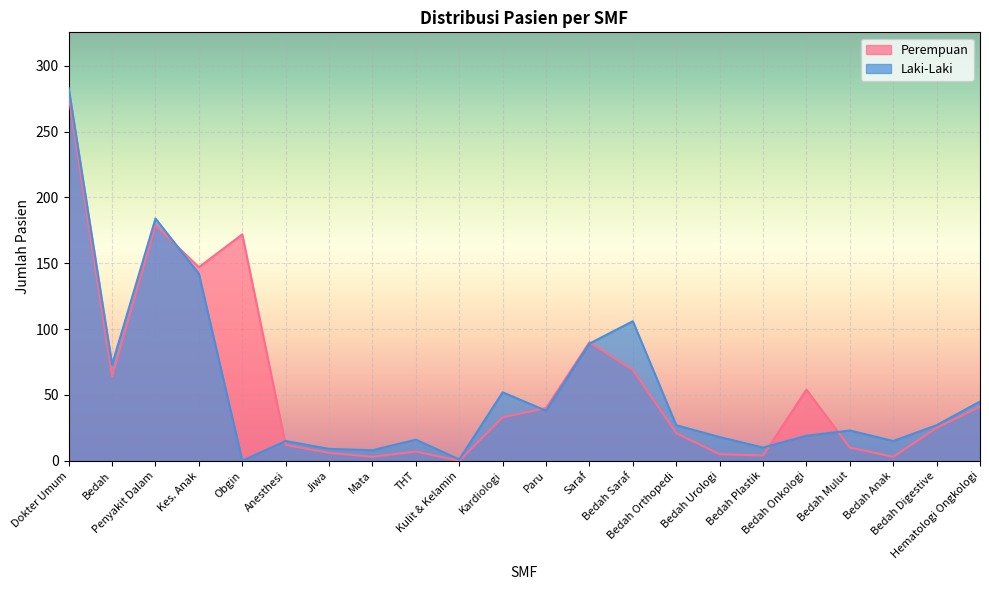

Rank the categories by Laki-Laki value from highest to lowest.

Dokter Umum, Penyakit Dalam, Kes. Anak, Bedah Saraf, Saraf, Bedah, Kardiologi, Hematologi Ongkologi, Paru, Bedah Orthopedi, Bedah Digestive, Bedah Mulut, Bedah Onkologi, Bedah Urologi, THT, Anesthesi, Bedah Anak, Bedah Plastik, Jiwa, Mata, Kulit & Kelamin, Obgin